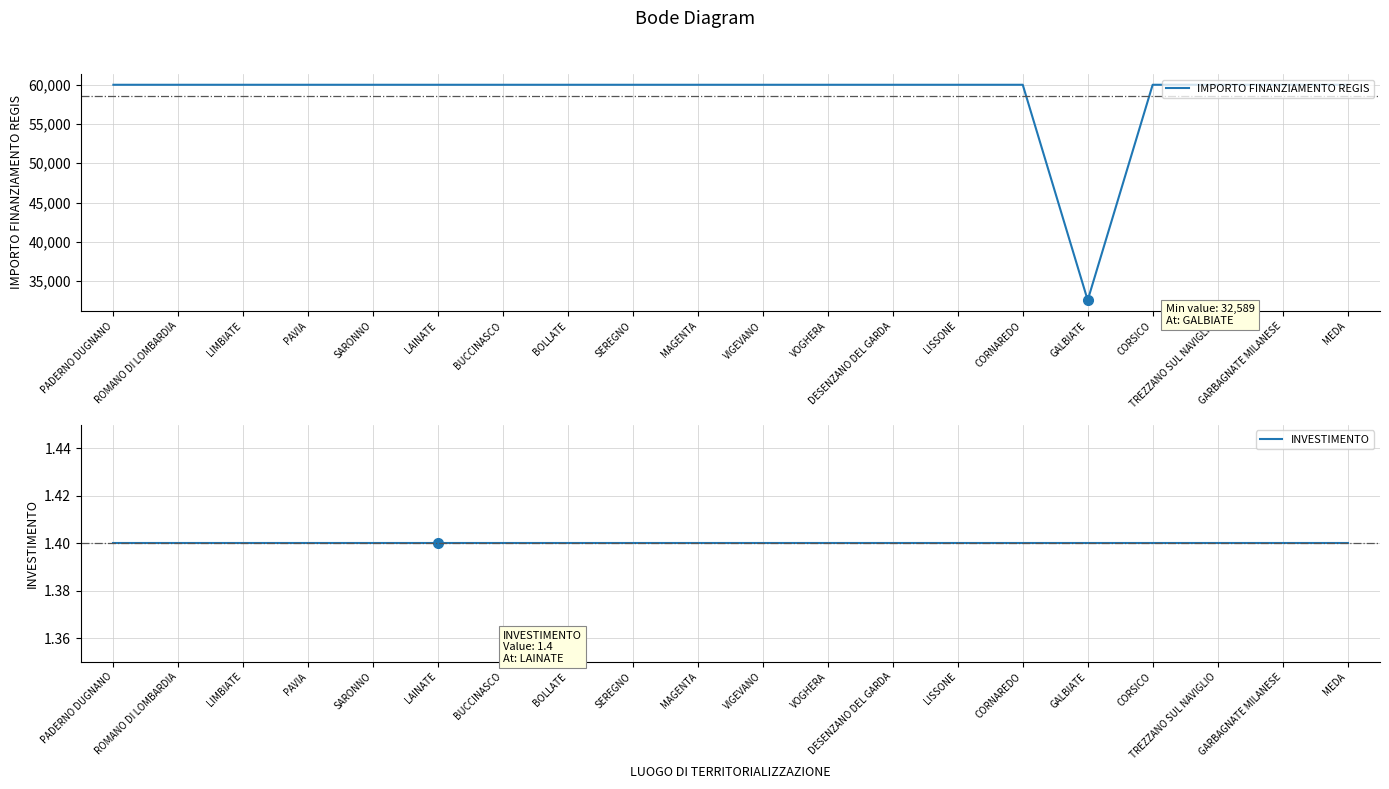

At which category is the sum across all series the highest?

PADERNO DUGNANO